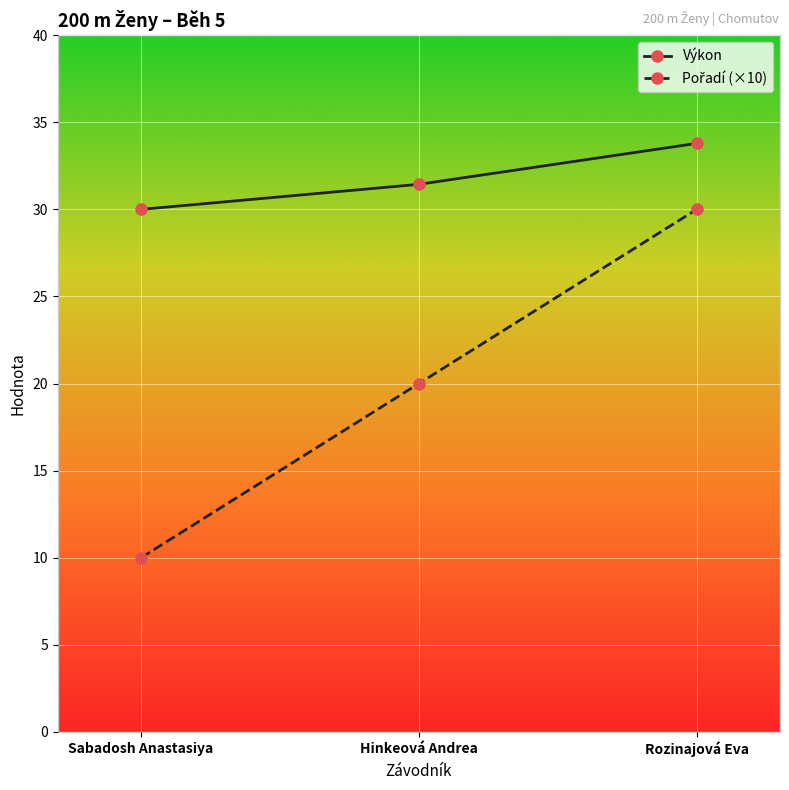

True or false: Výkon has a value of 33.8 at Rozinajová Eva.

True